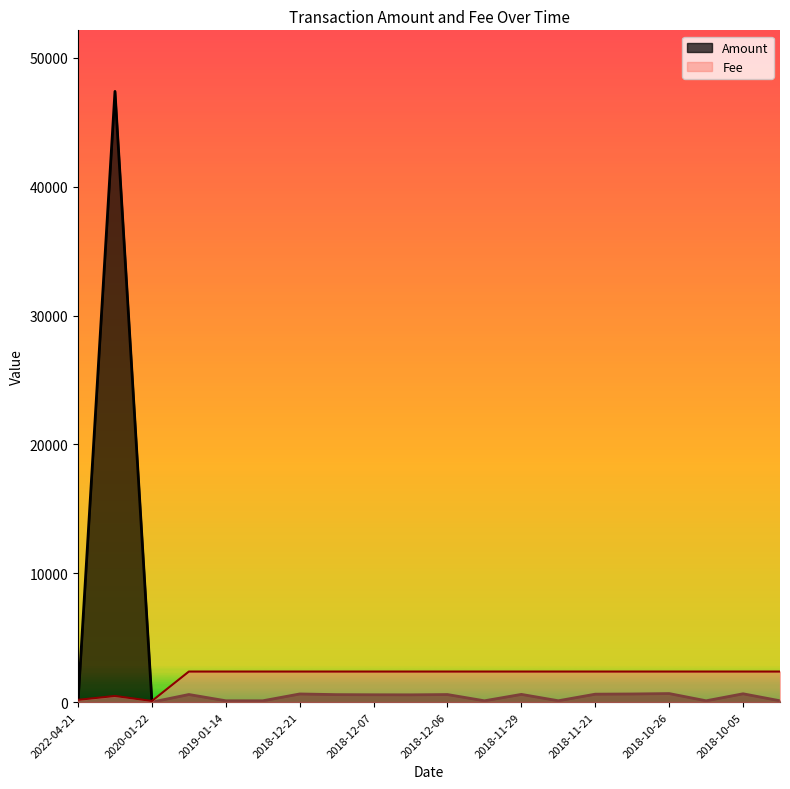

How many lines are shown in the chart?

2